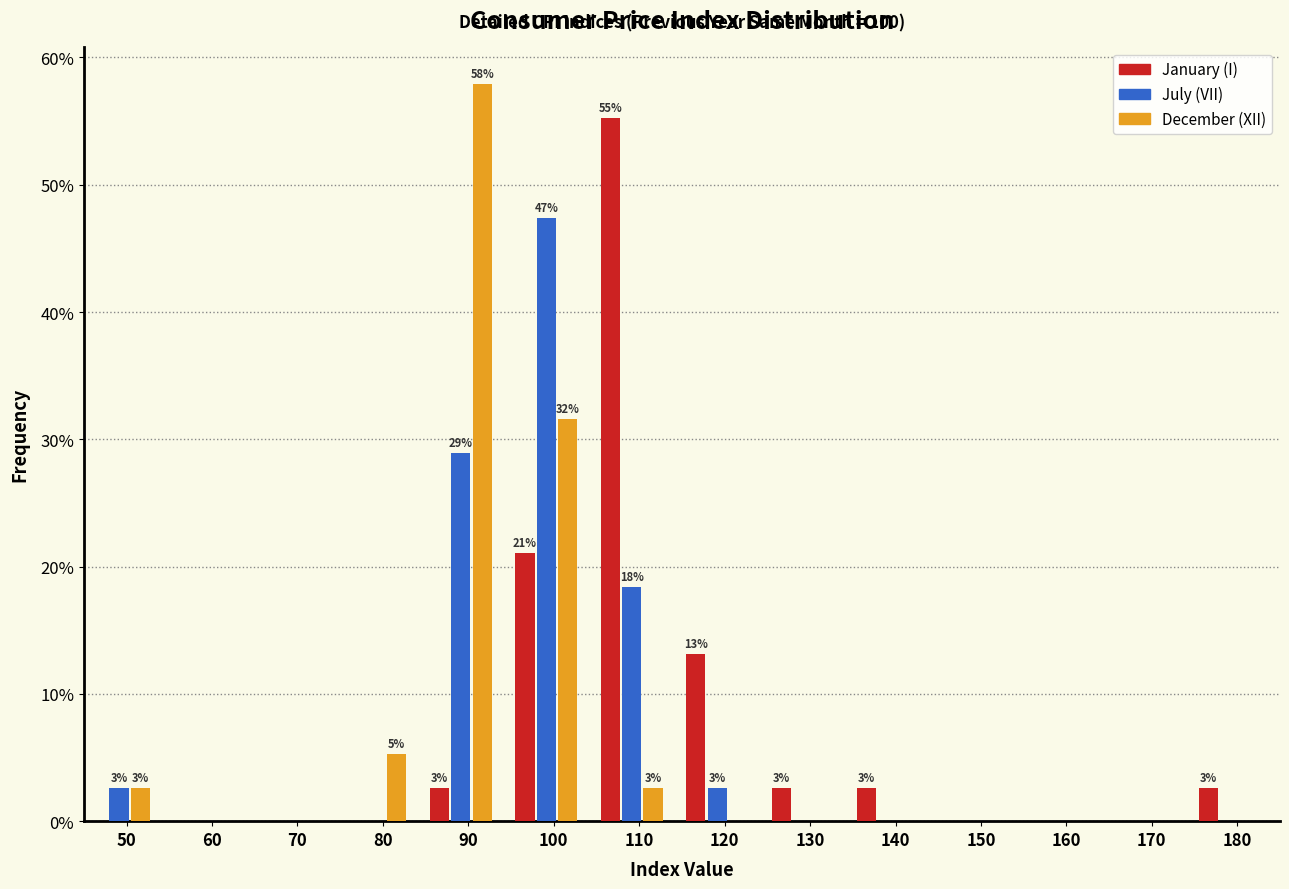

Which series changed the most between 110 and 180?

January (I)